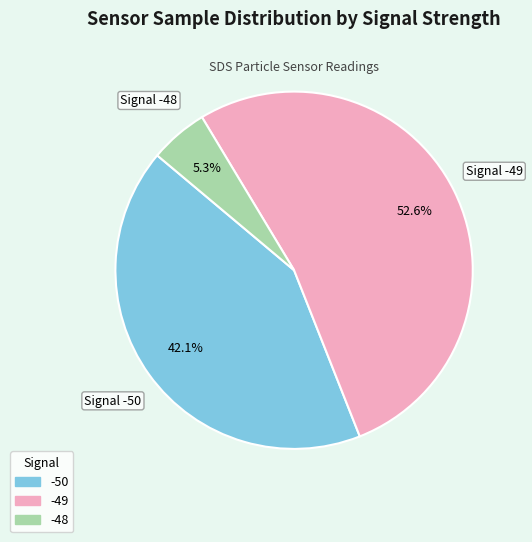

How much of the chart is everything except -50?

57.9%